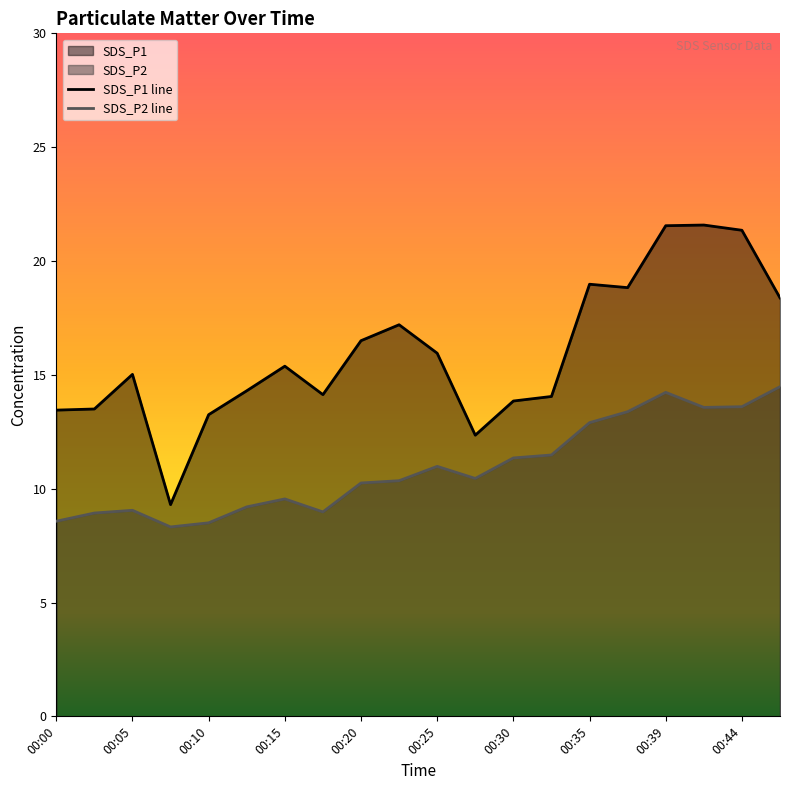

Reading left to right, extract all data points from this chart.

SDS_P1: 13.4	13.5	15.0	9.3	13.2	14.3	15.4	14.1	16.5	17.2	15.9	12.3	13.8	14.1	19.0	18.8	21.6	21.6	21.4	18.4
SDS_P2: 8.6	8.9	9.1	8.3	8.5	9.2	9.6	9.0	10.2	10.3	11.0	10.4	11.3	11.5	12.9	13.4	14.2	13.6	13.6	14.5